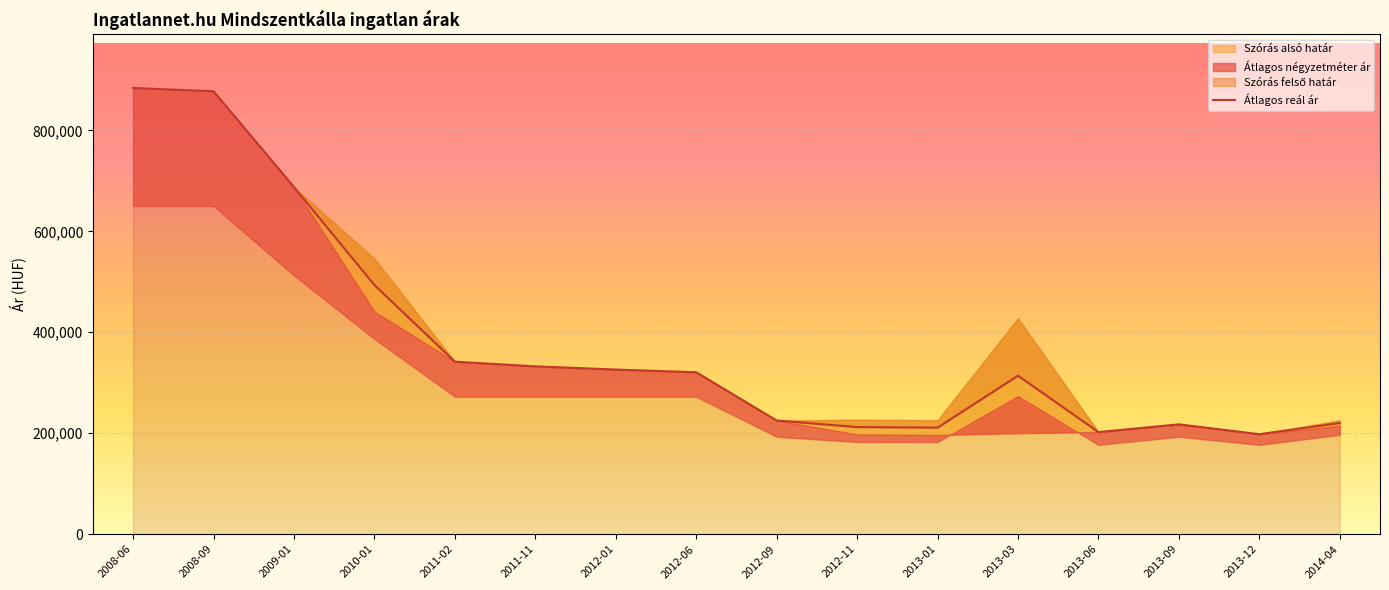

Reading left to right, list all the values displayed in this chart.

883912	877441	687597	493533	341784	332546	326160	320780	225251	212248	211140	314057	202322	217624	198127	220275